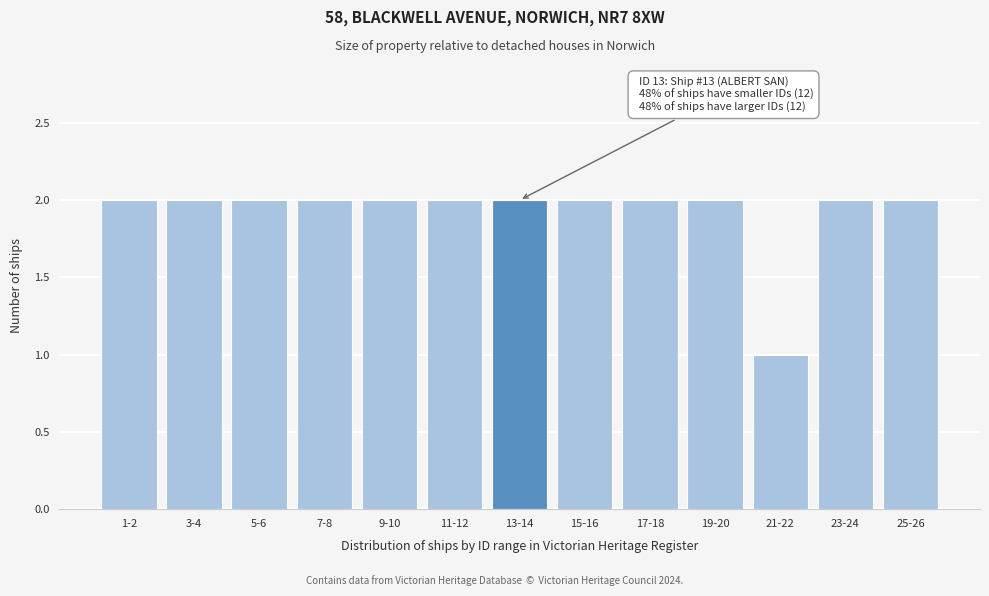

Reading left to right, what are all the values shown in this chart?

2	2	2	2	2	2	2	2	2	2	1	2	2